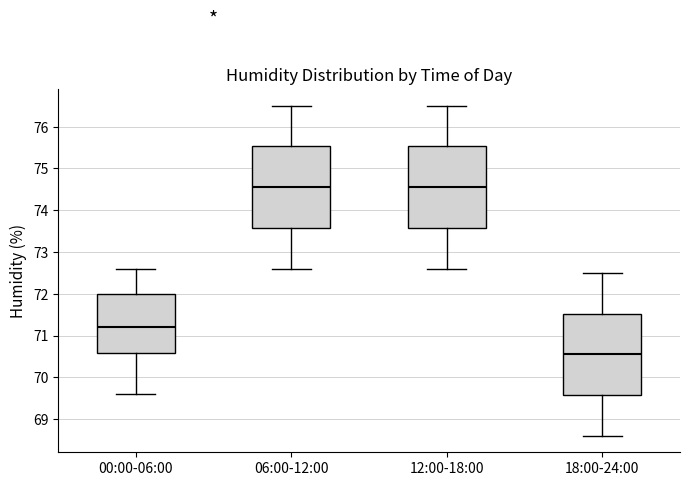

Where does the upper whisker of the box for 06:00-12:00 end on the y-axis? The values are not printed on the chart, so give them approximately, as read against the axis.

76.5